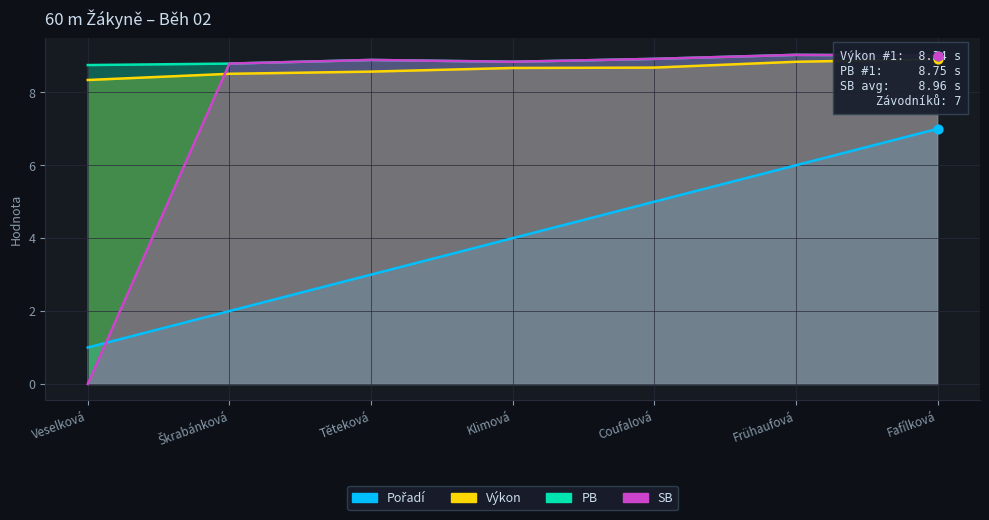

Which series reaches the minimum Y coordinate?

SB